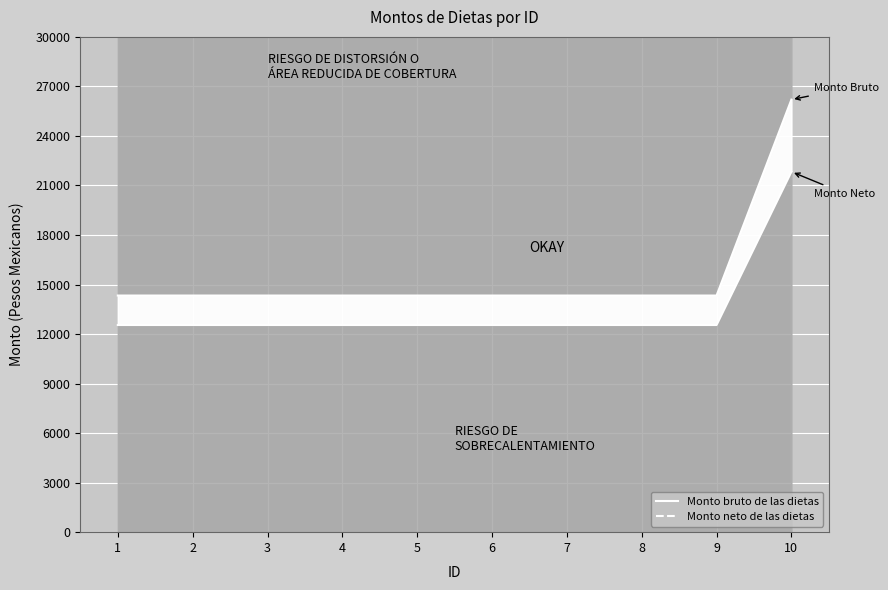

At which category is the sum across all series the highest?

10